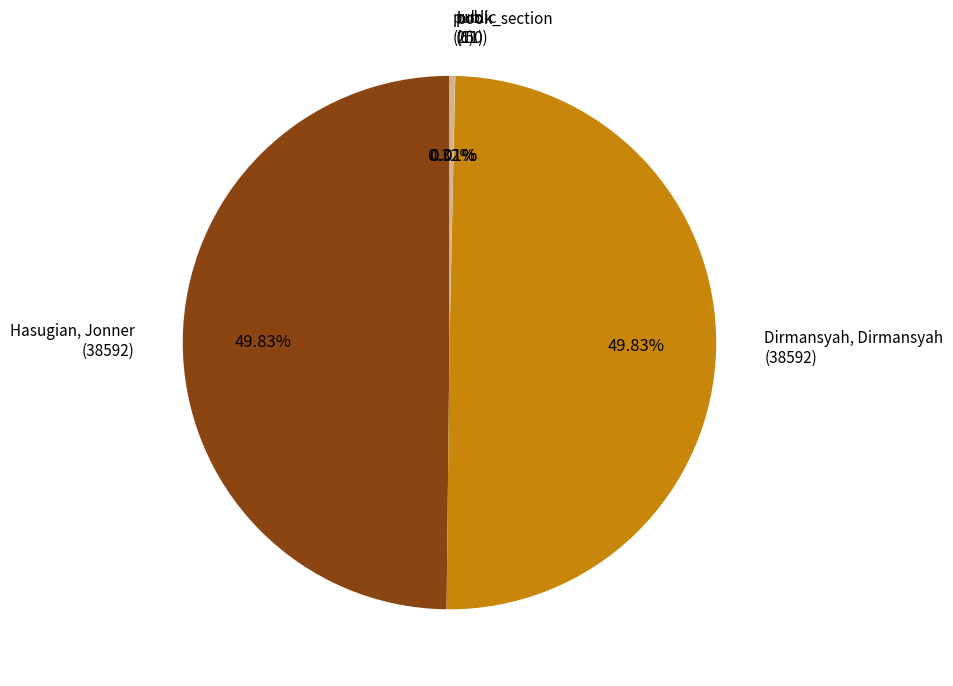

Approximately how many times larger is the value at Hasugian, Jonner compared to Dirmansyah, Dirmansyah?

1.0